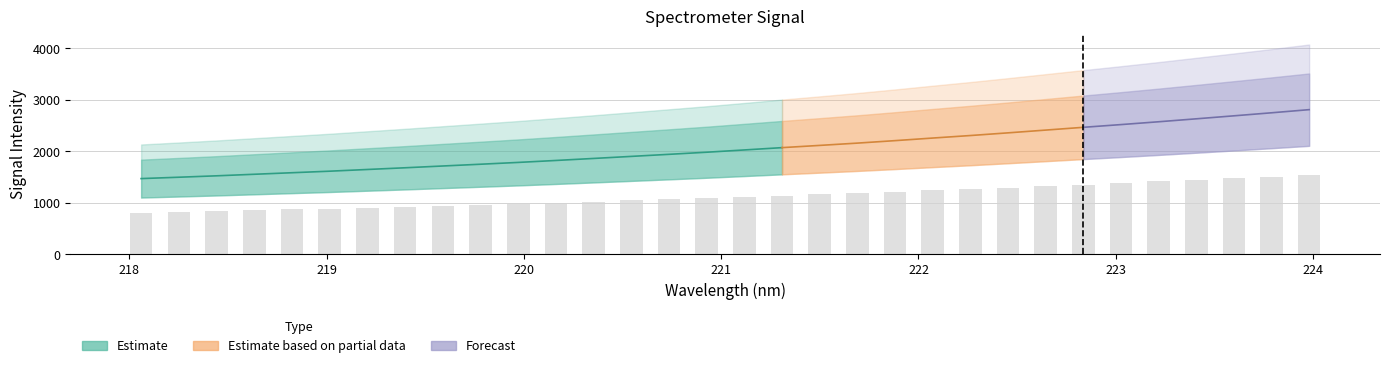

What is the label of the 25th bar from the left?

222.6447